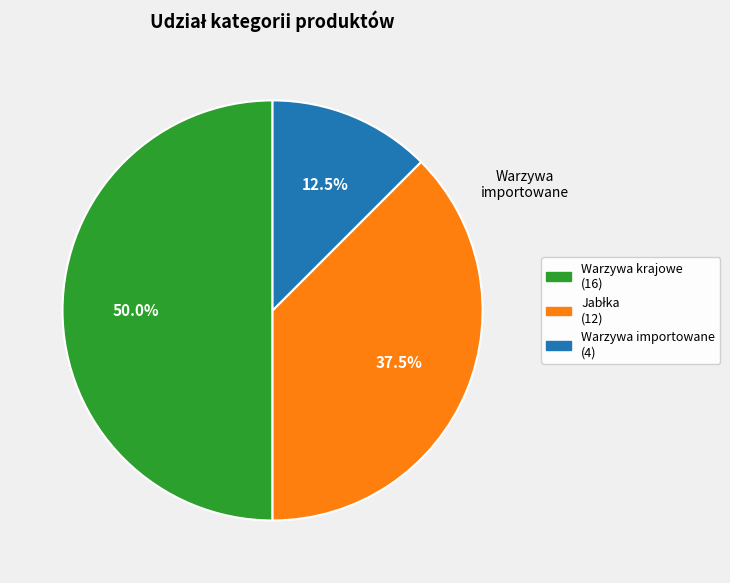

Is it true that Warzywa krajowe is 44% of the pie?

False